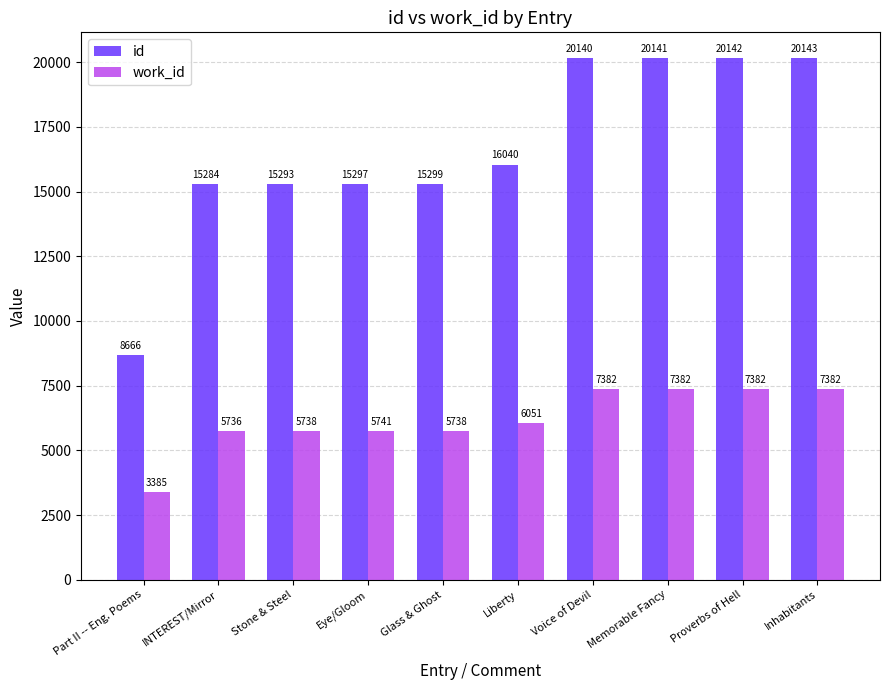

The id series shows 20142 at Proverbs of Hell. True or false?

True